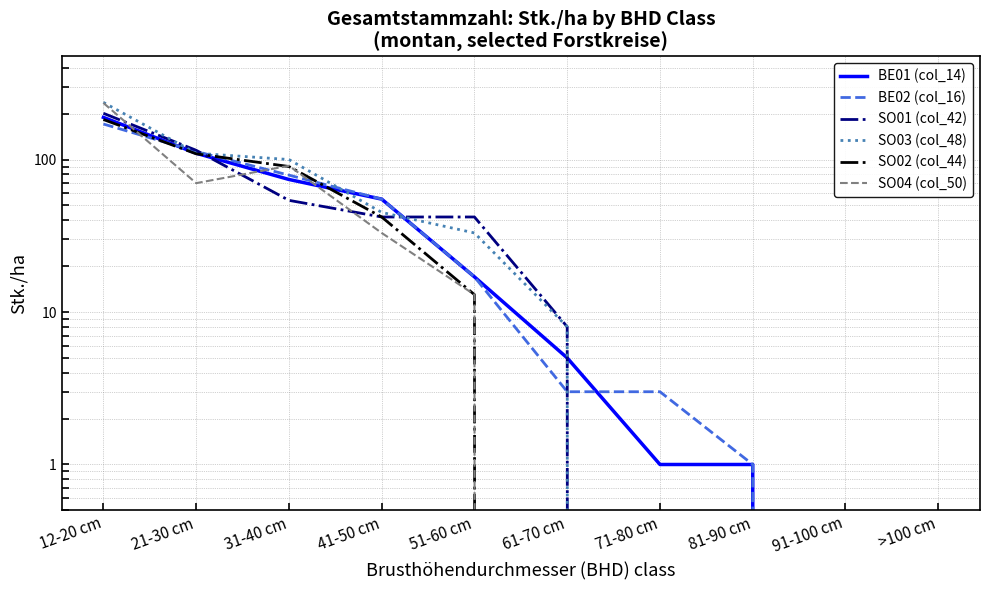

Which series has the largest range (max minus min)?

SO03 (col_48)